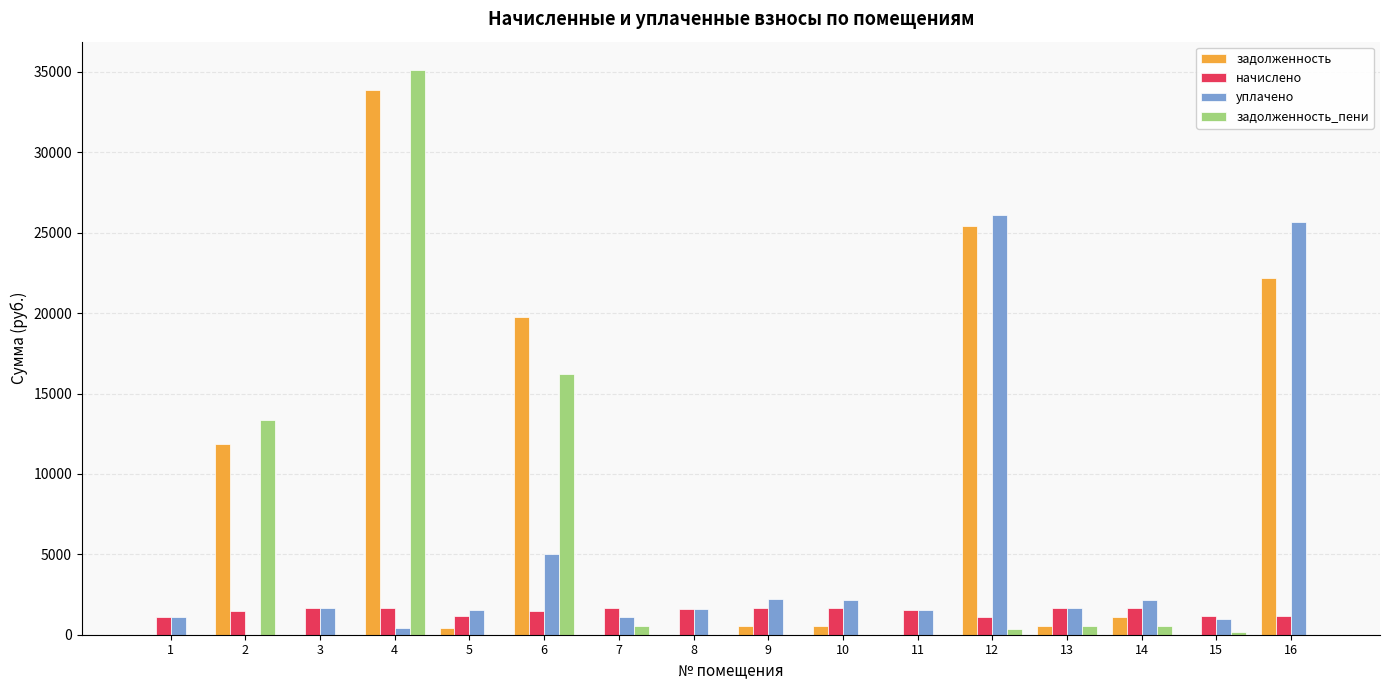

At which category is the sum across all series the highest?

4